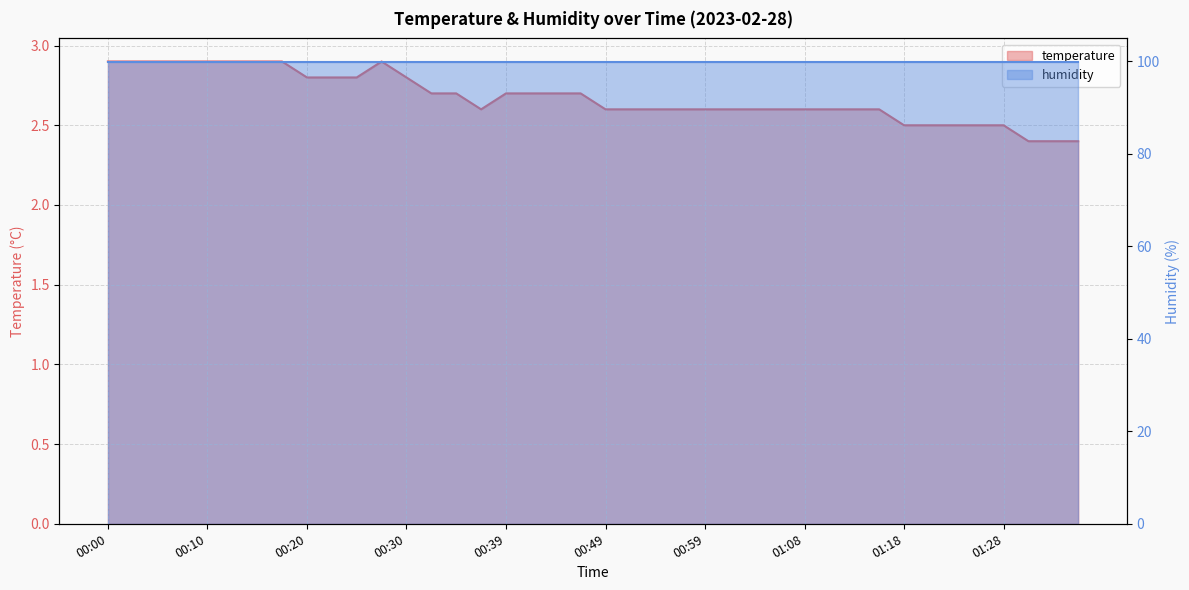

Between 00:32 and 00:44, which is larger?

00:32